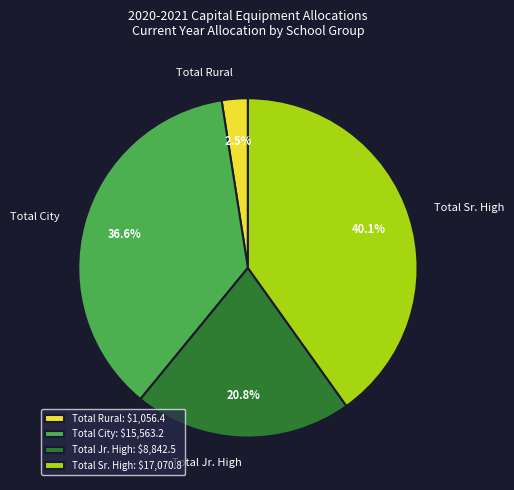

Which slice is the smallest?

Total Rural